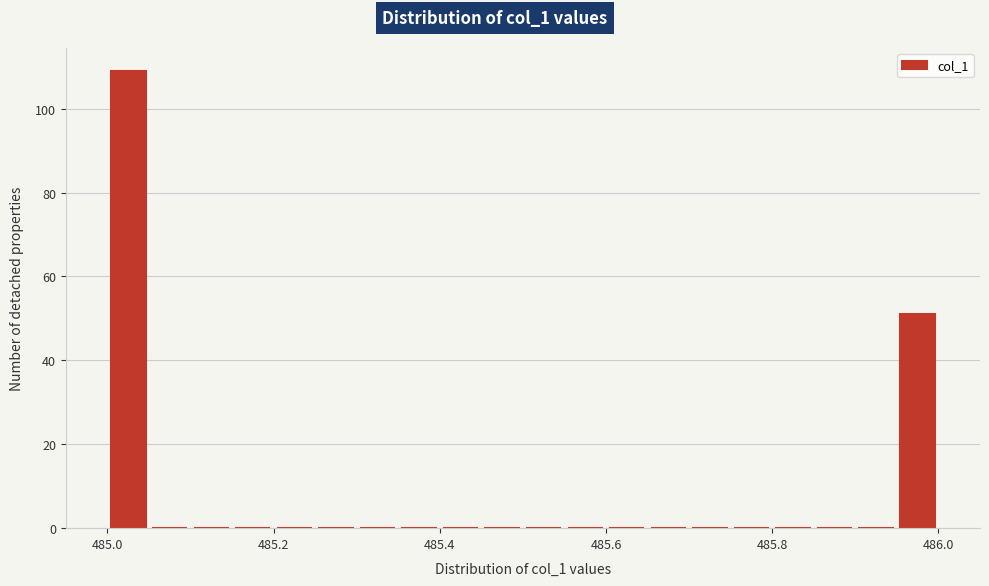

Read against the x-axis, roughly where is the centre of the tallest bar?

485.02